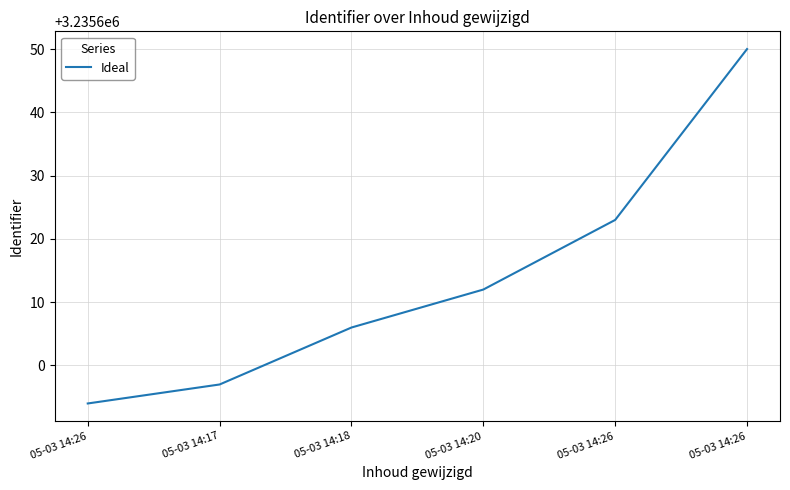

Reading left to right, what are all the values shown in this chart?

3235594	3235597	3235606	3235612	3235623	3235650